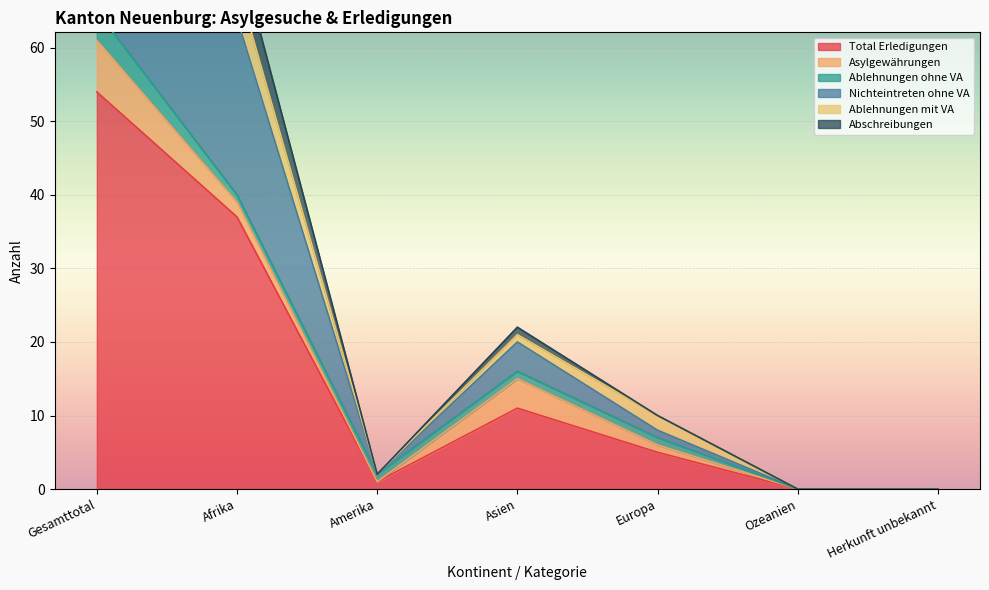

What is the spread (max minus min) of values at Amerika?

1